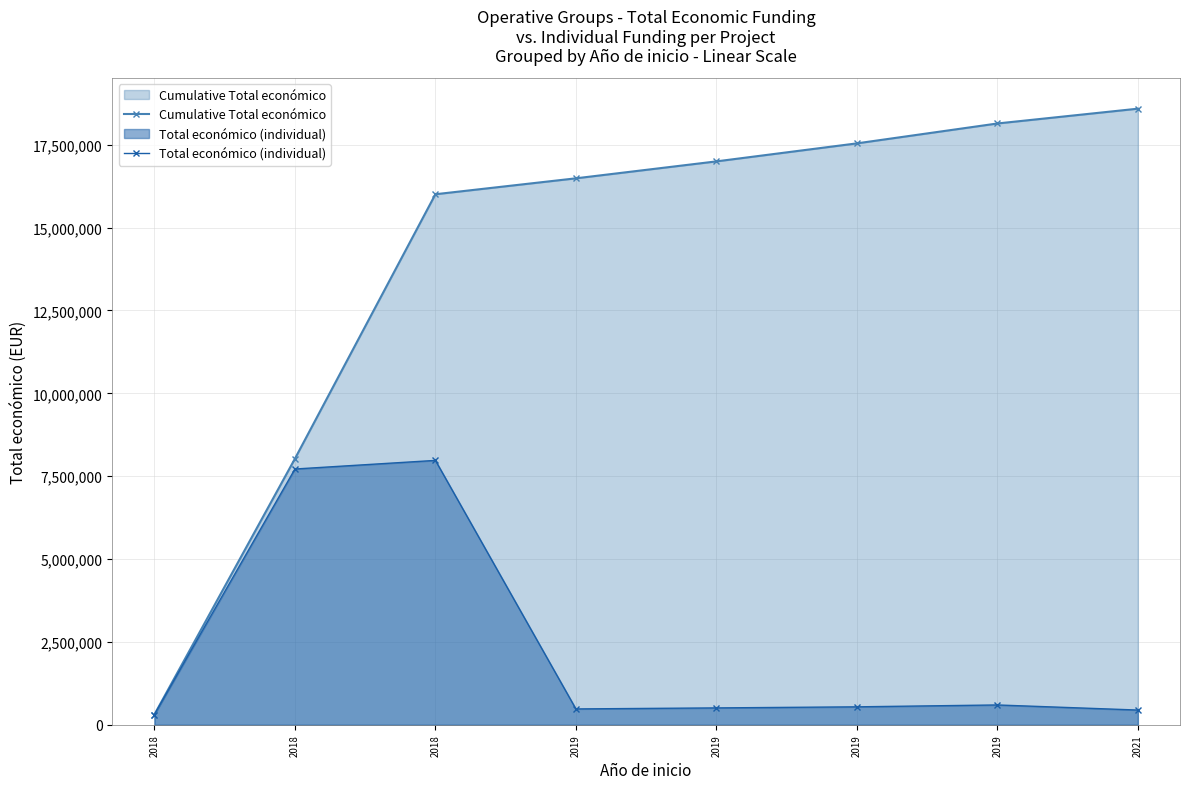

Is it true that Cumulative Total económico equals 16486005 at 2019?

True